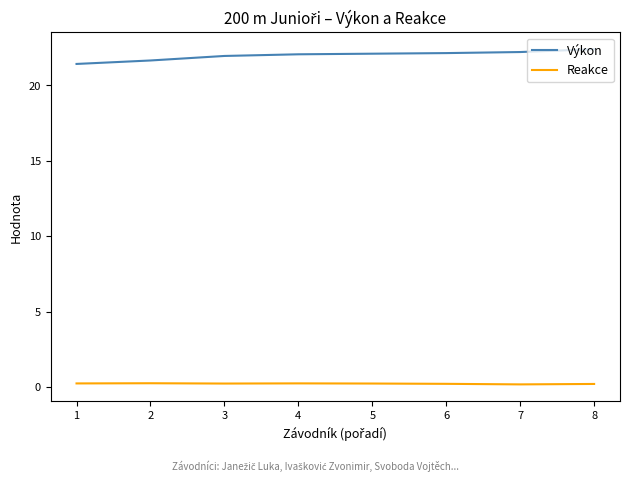

Which series has the widest spread of values?

Výkon